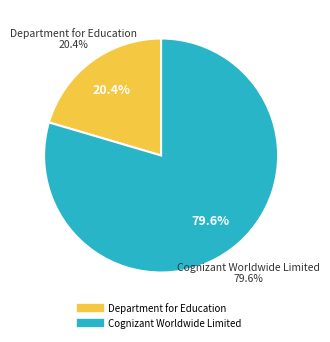

How many segments does this pie chart have?

2